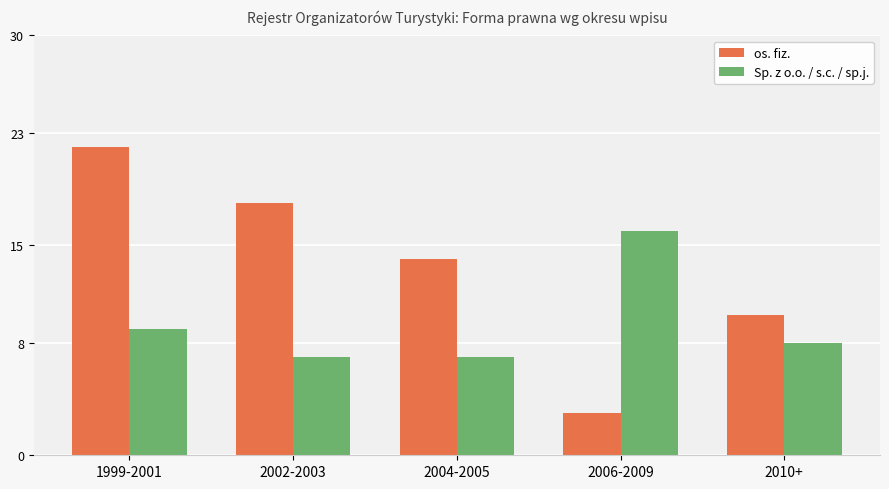

What is the sum of the os. fiz. values at 1999-2001 and 2010+?

32